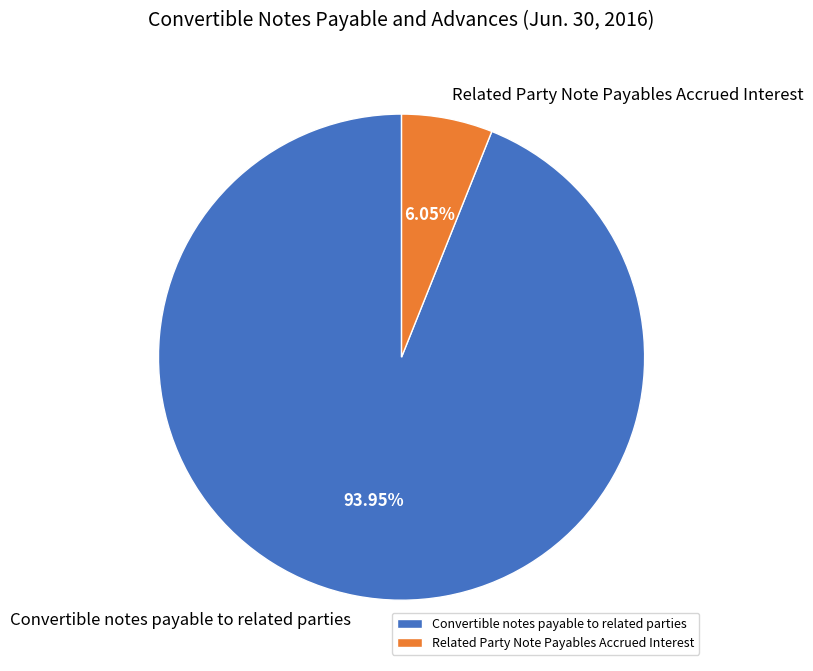

Rank the categories by value from highest to lowest.

Convertible notes payable to related parties, Related Party Note Payables Accrued Interest